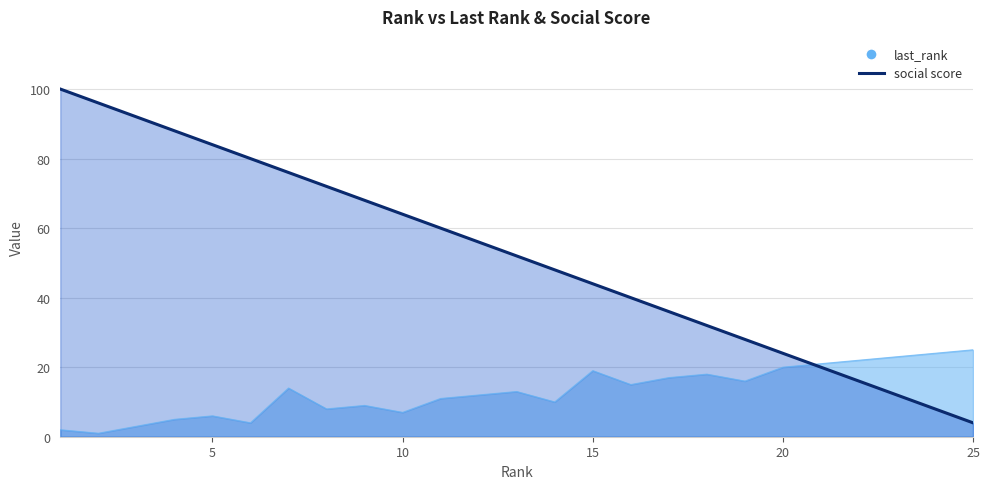

What is the value of the last_rank point at the 25th from the left?

25